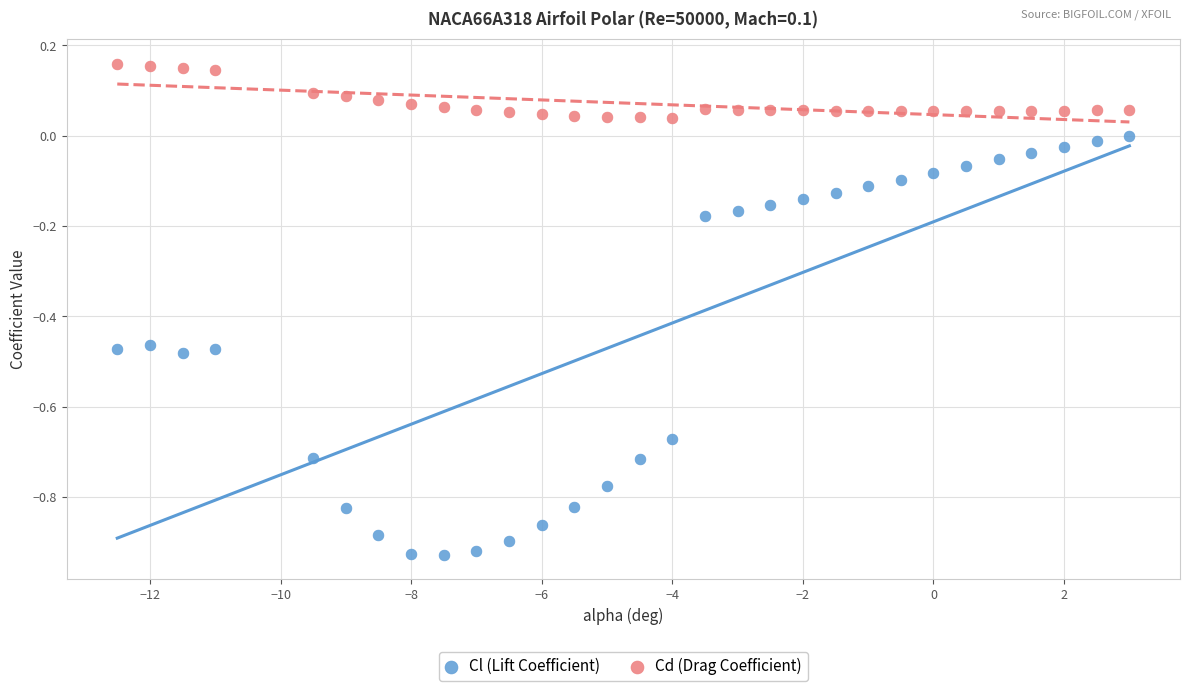

Which series reaches the minimum Y coordinate?

Cl (Lift Coefficient)